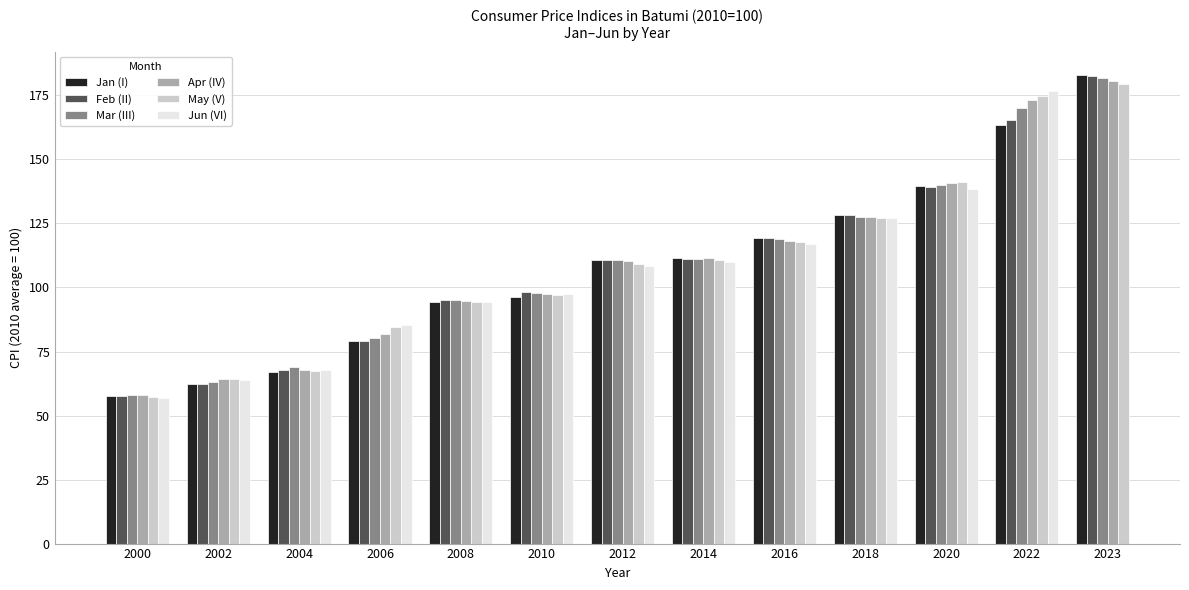

How many groups of bars are there?

13